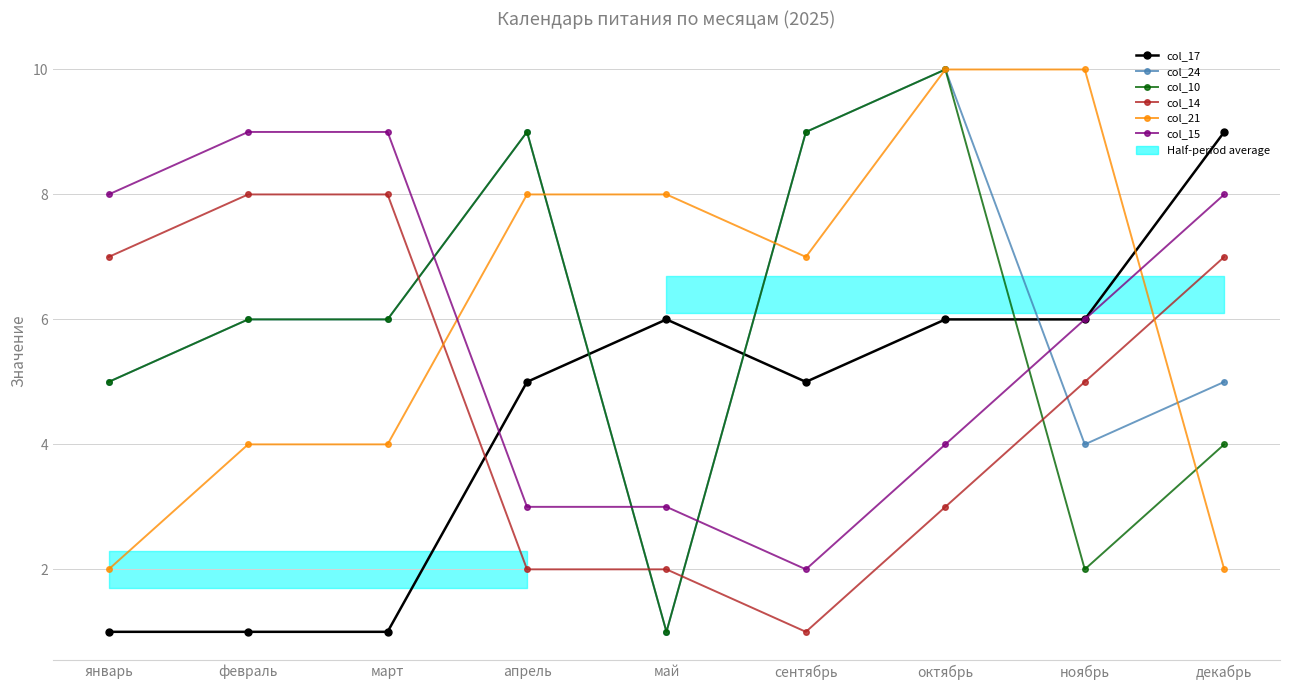

What is the value of the col_21 point at the 5th from the left?

8